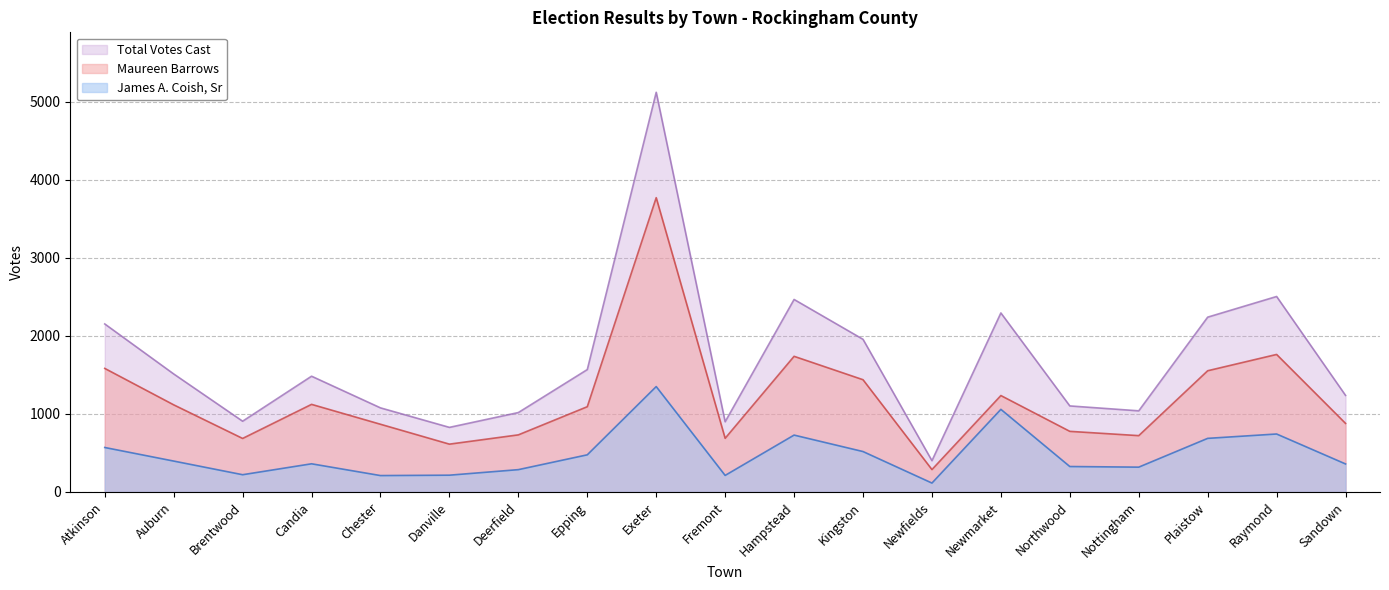

At which category does Maureen Barrows reach its first local valley?

Brentwood